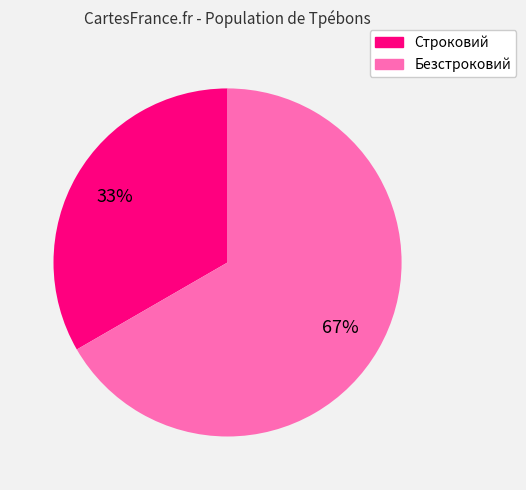

Count the number of slices in the pie.

2